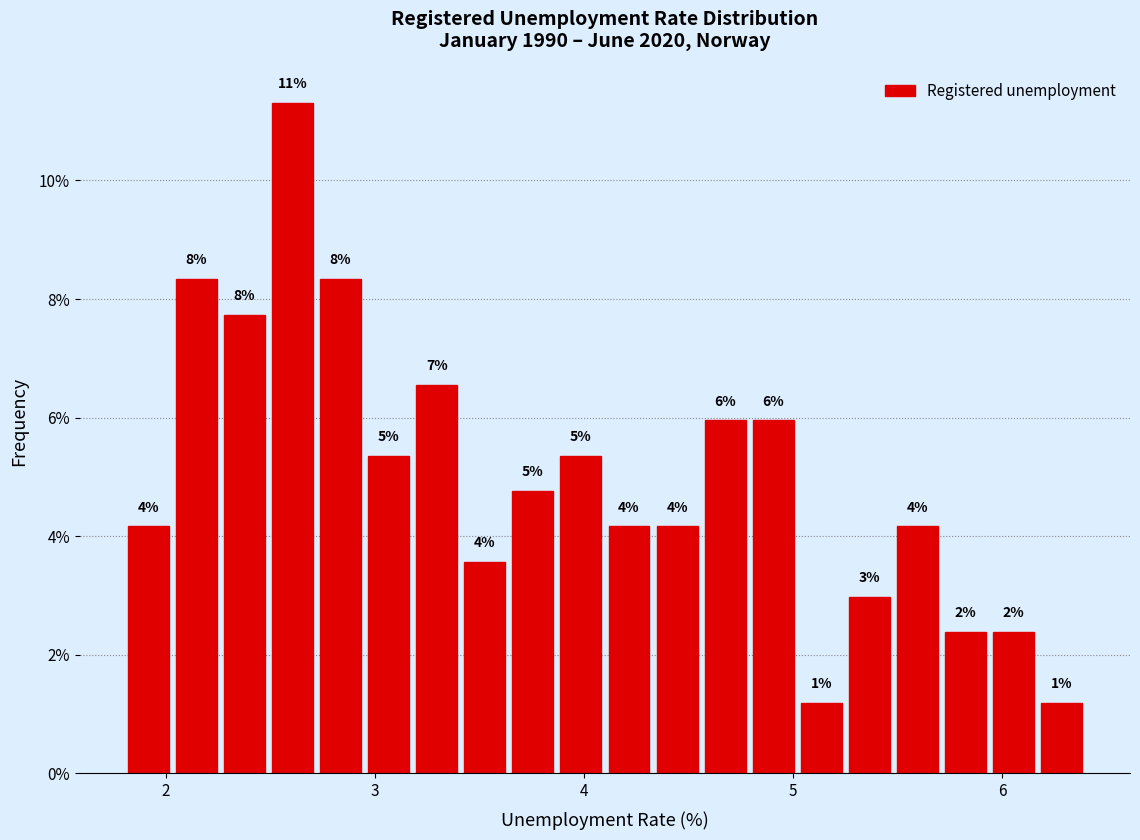

Around what value on the x-axis is the tallest bar? Give the approximate position of its centre, as read against the axis.

2.6